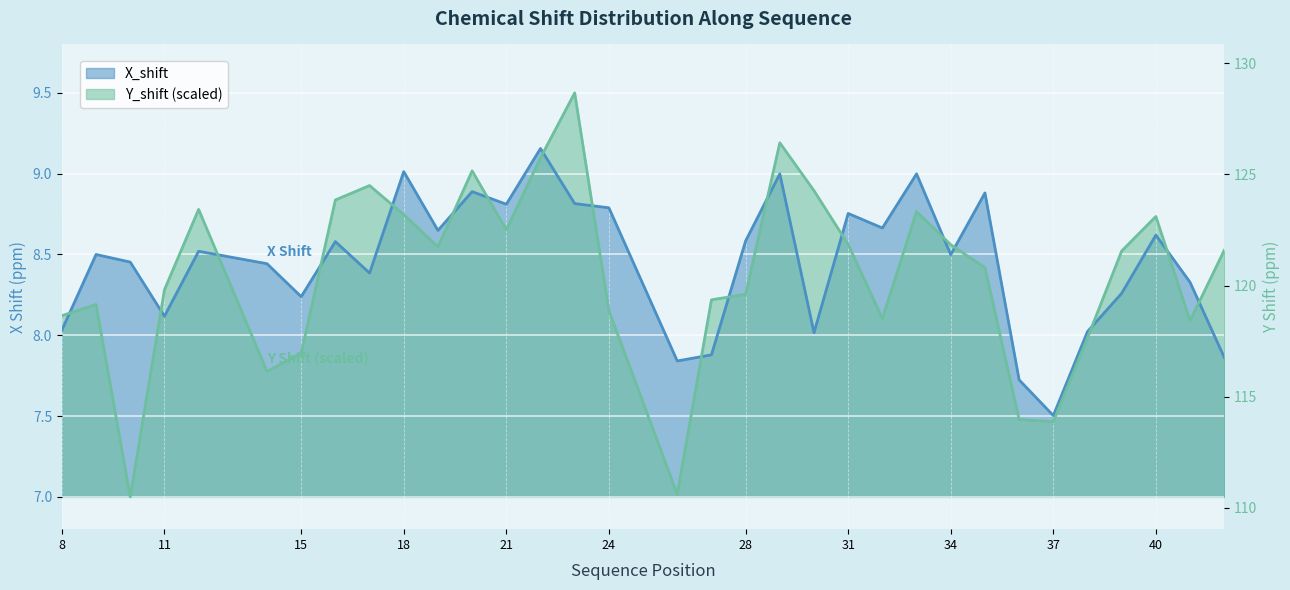

Which has a higher value, 18 or 9?

18